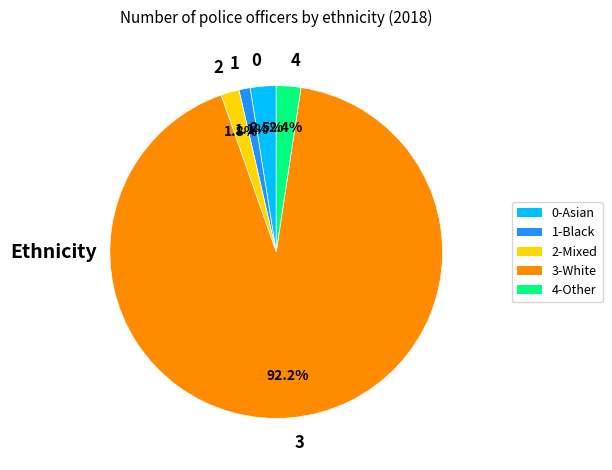

What is the ratio of the value at 2 to the value at 0?

0.7